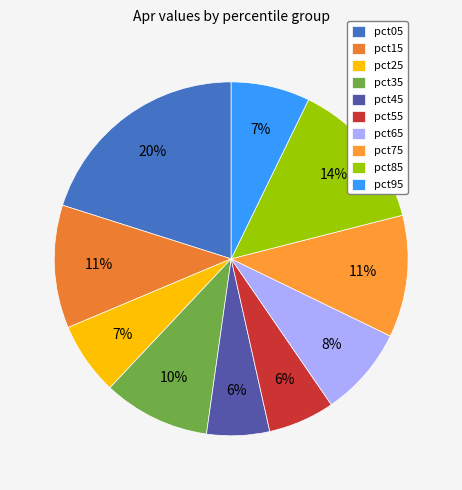

Is it true that pct15 is 11% of the pie?

True